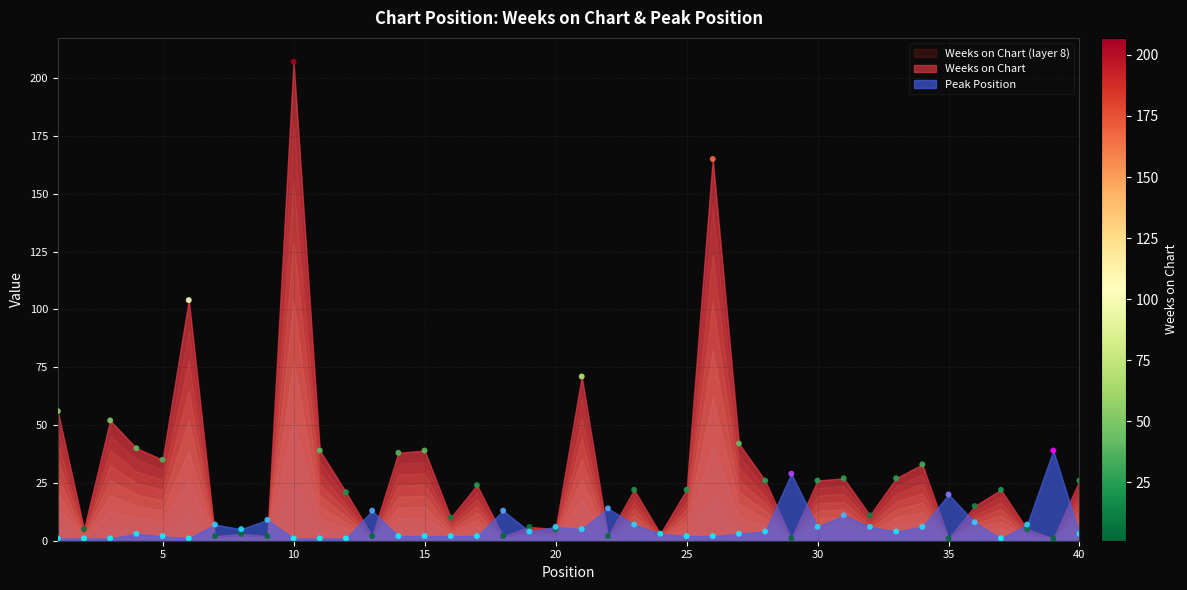

Which series contains the highest Y value?

Weeks on Chart